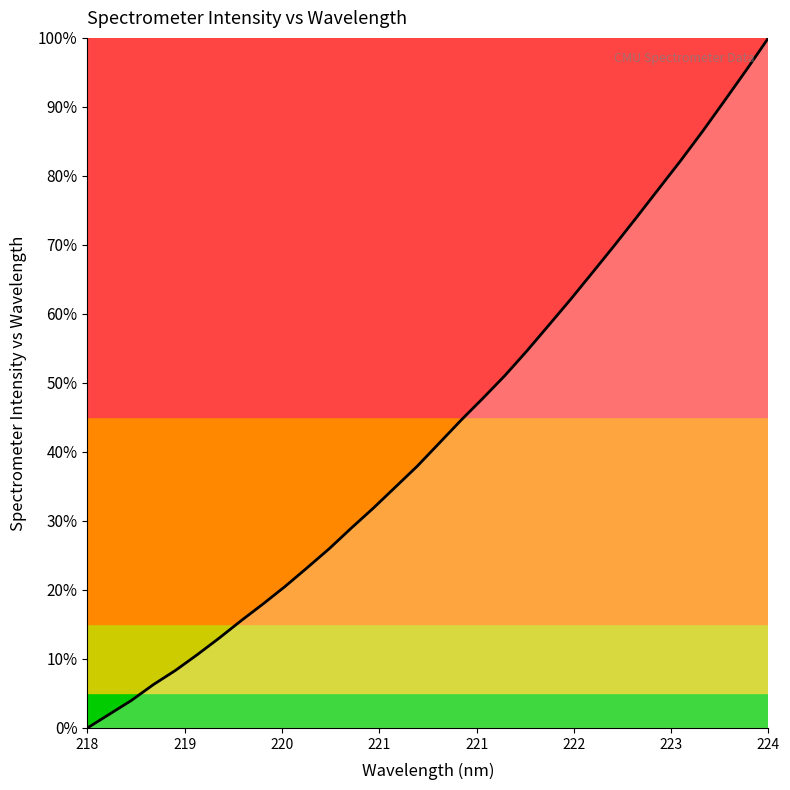

Count the number of categories in the chart.

32